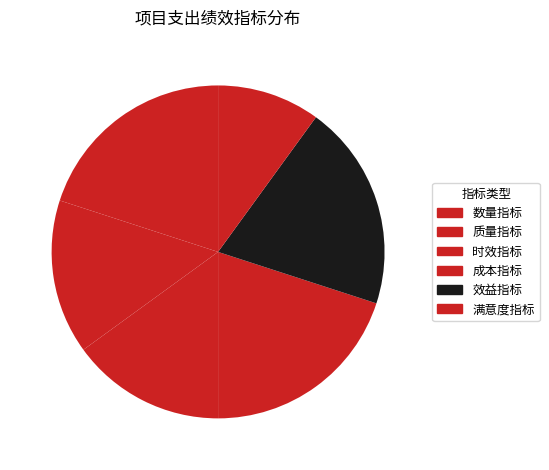

What is the smallest slice in the pie chart?

满意度指标